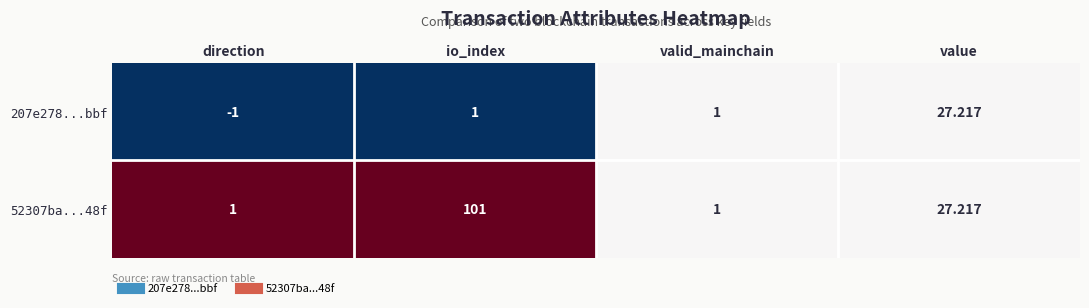

Which series has the largest range (max minus min)?

52307ba...48f